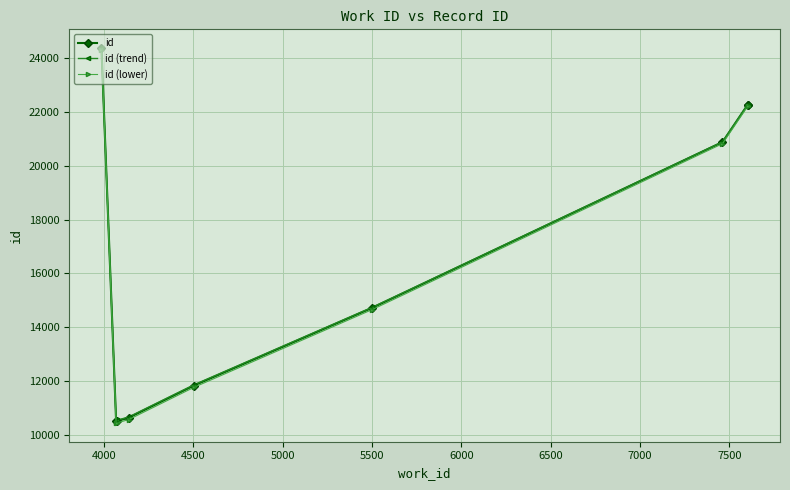

What is the highest value of the id series?

24372.0